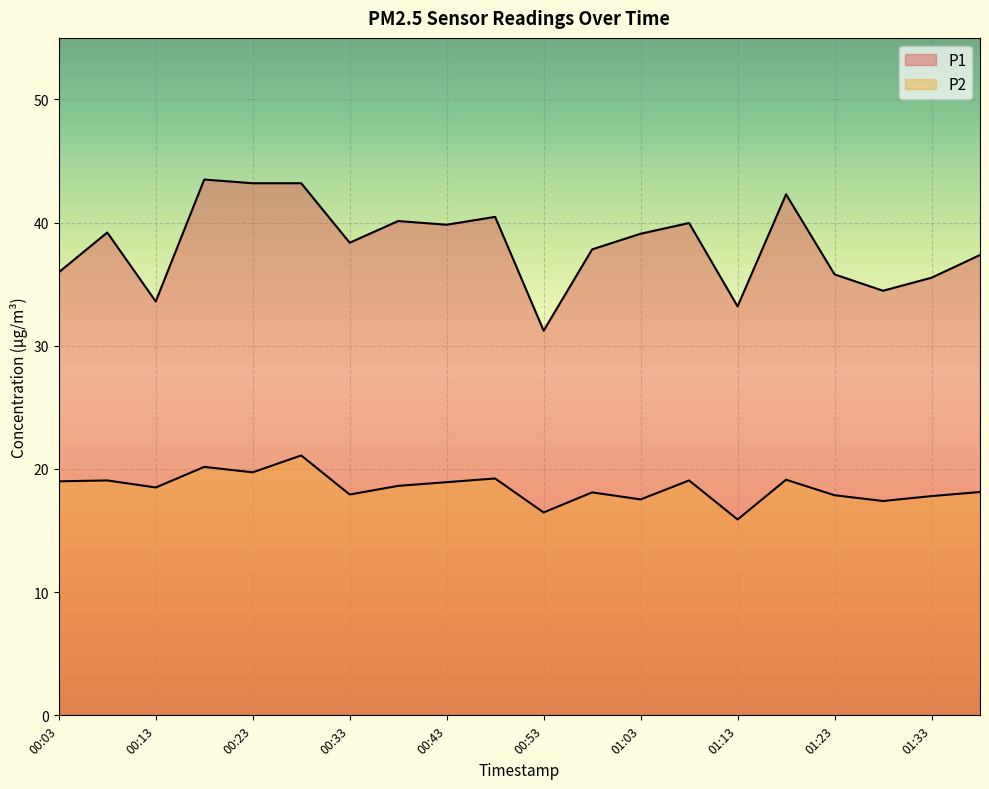

Reading left to right, list all the values displayed in this chart.

P1: 00:03=36.0	00:08=39.2	00:13=33.6	00:18=43.5	00:23=43.2	00:28=43.2	00:33=38.4	00:38=40.1	00:43=39.8	00:48=40.5	00:53=31.2	00:58=37.8	01:03=39.1	01:08=40.0	01:13=33.2	01:18=42.3	01:23=35.8	01:28=34.5	01:33=35.5	01:38=37.4
P2: 00:03=19.0	00:08=19.1	00:13=18.5	00:18=20.2	00:23=19.7	00:28=21.1	00:33=17.9	00:38=18.6	00:43=18.9	00:48=19.2	00:53=16.5	00:58=18.1	01:03=17.5	01:08=19.1	01:13=15.9	01:18=19.1	01:23=17.9	01:28=17.4	01:33=17.8	01:38=18.1